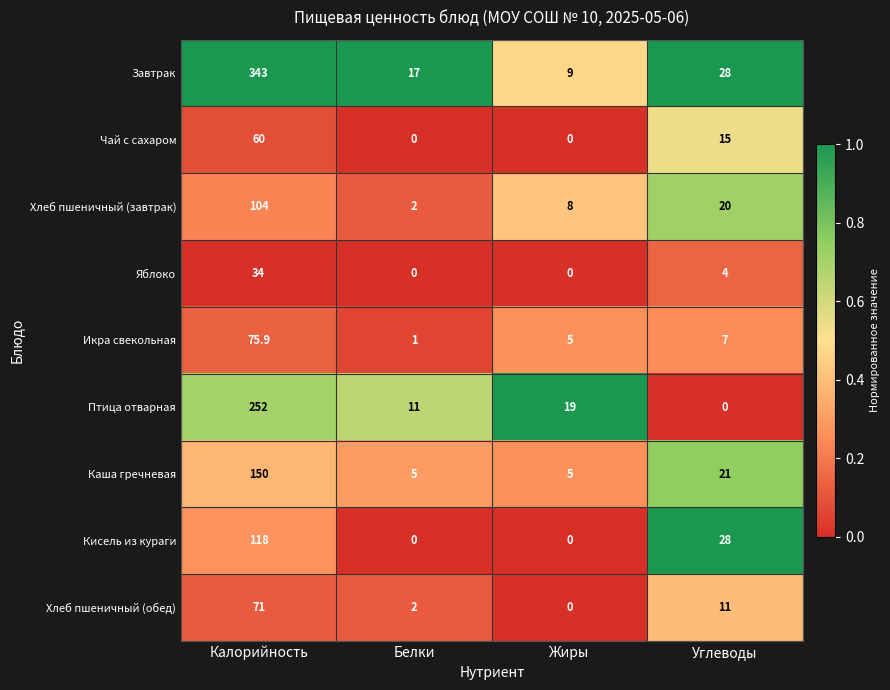

What value does the Хлеб пшеничный (обед) series have at Углеводы?

11.0